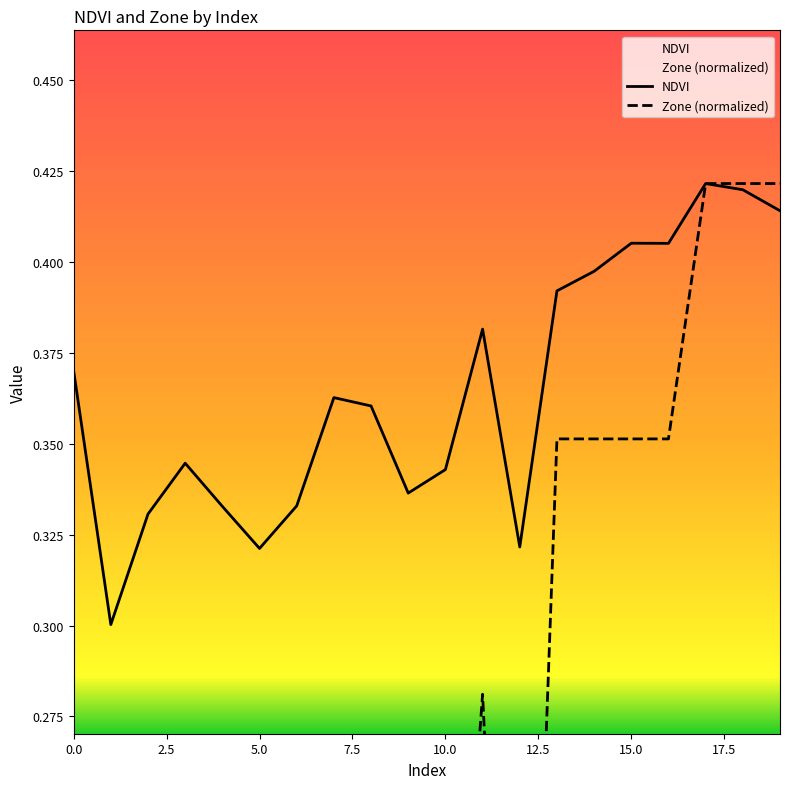

At which label does Zone (normalized) reach its minimum?

2.5